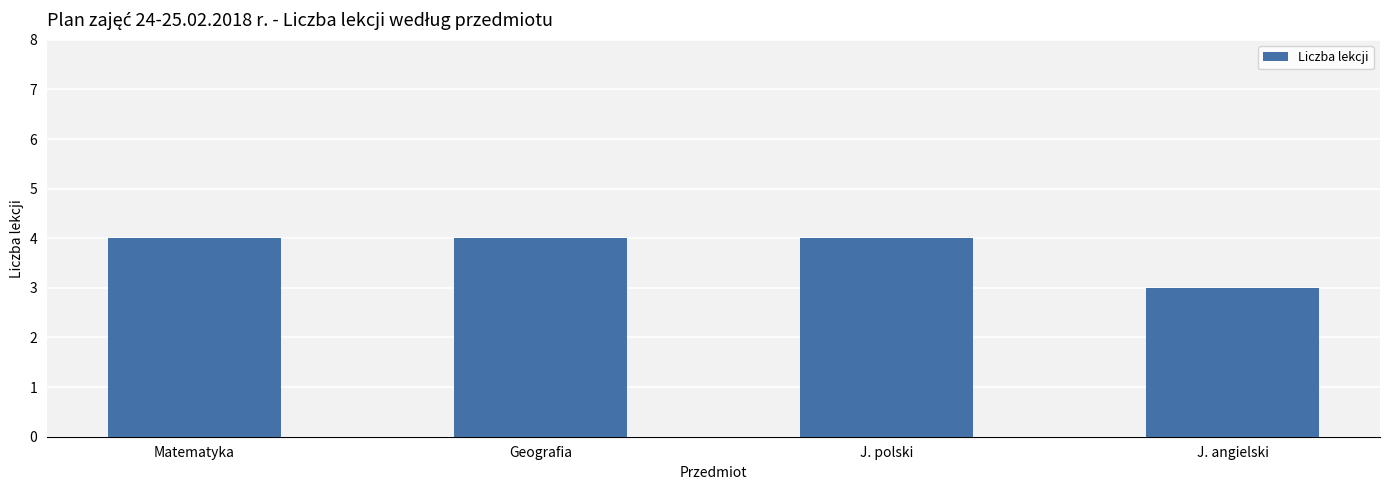

What is the average value?

4